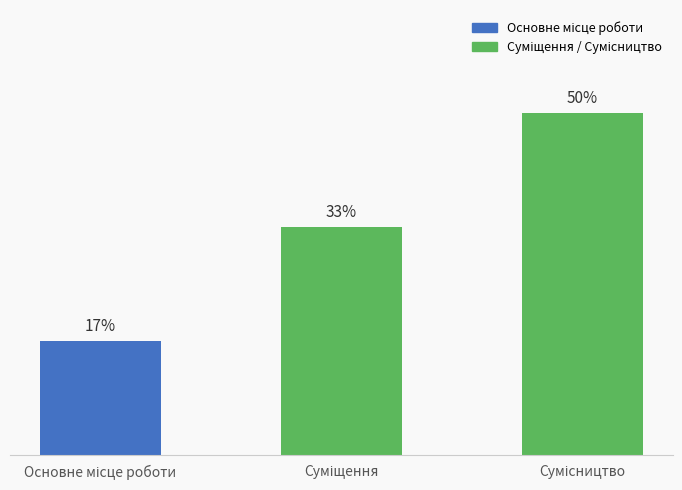

What position from the right is Суміщення?

2